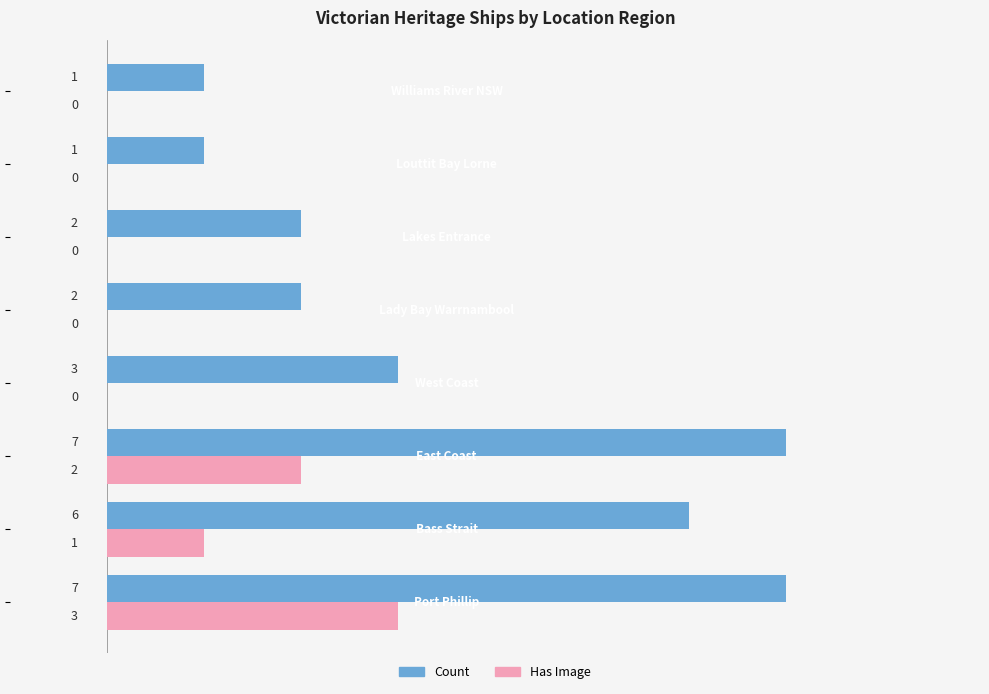

What is the greatest value displayed?

7